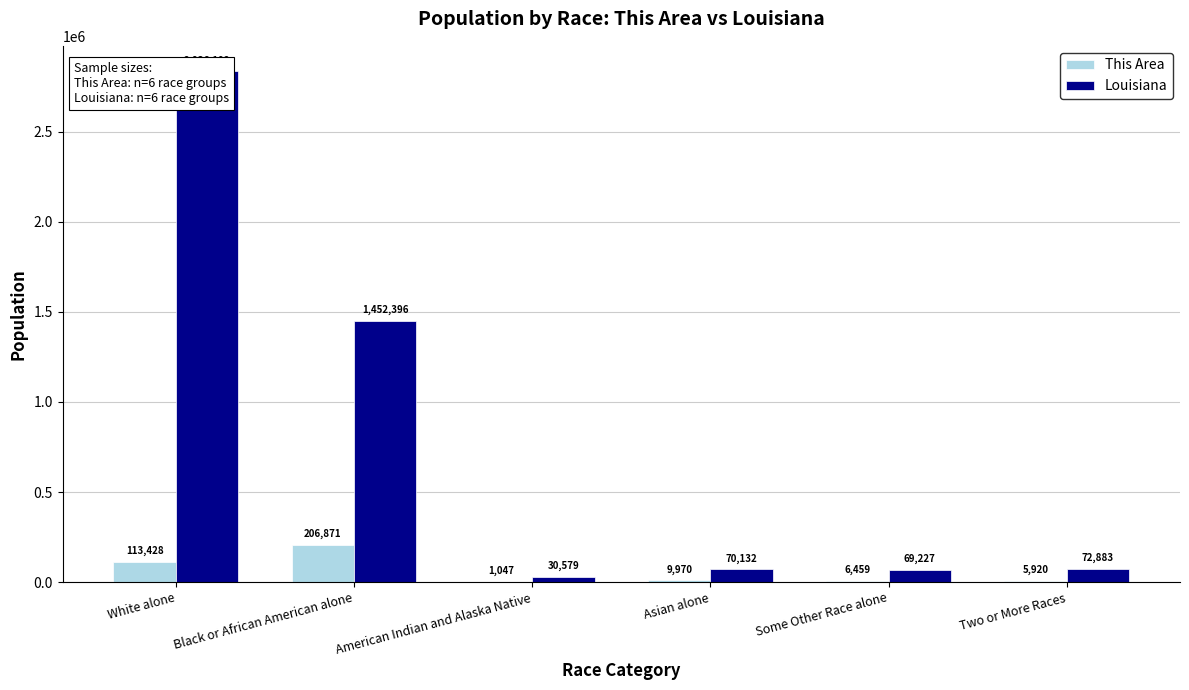

How many bars are there in total?

12